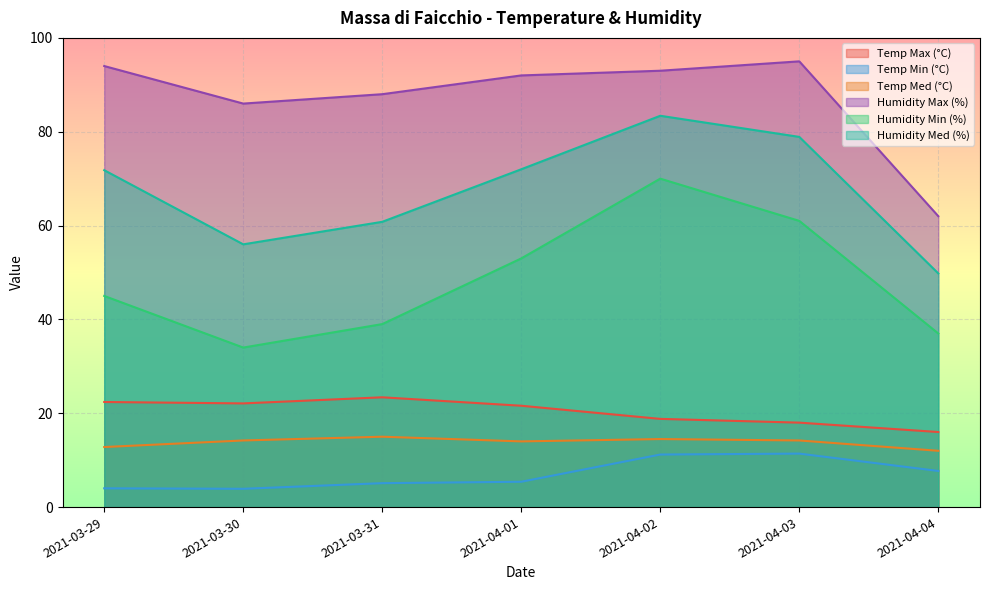

Which series has the largest range (max minus min)?

Humidity Min (%)